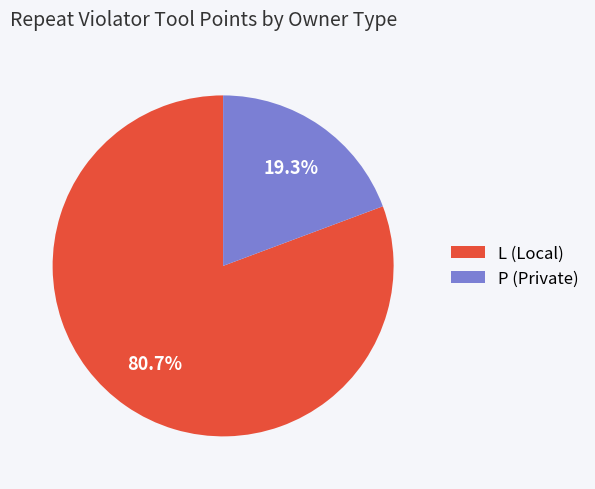

To the nearest percent, what is the difference between the largest and smallest slice percentages?

61%